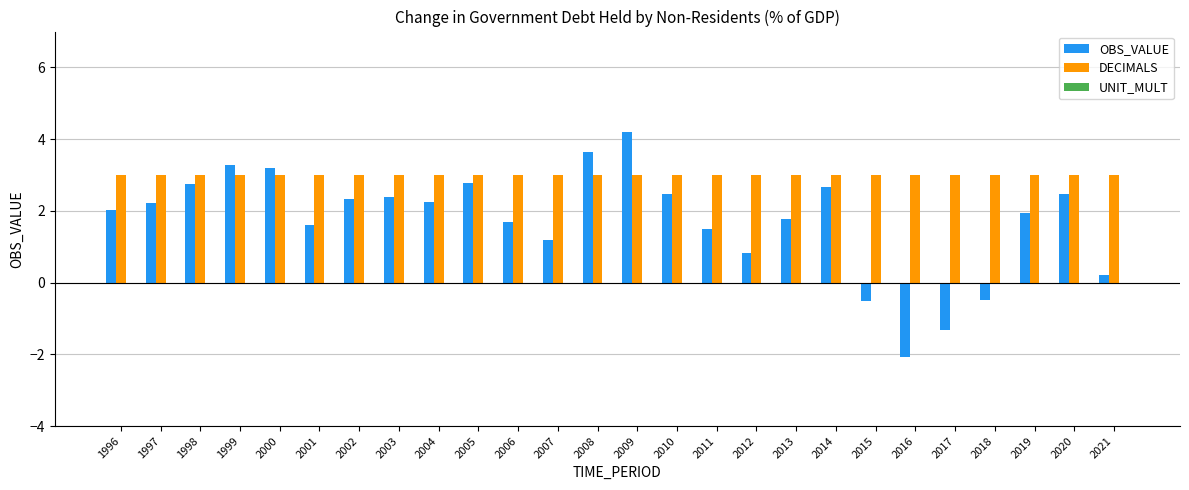

What is the sum of the DECIMALS values at 2007 and 2021?

6.0